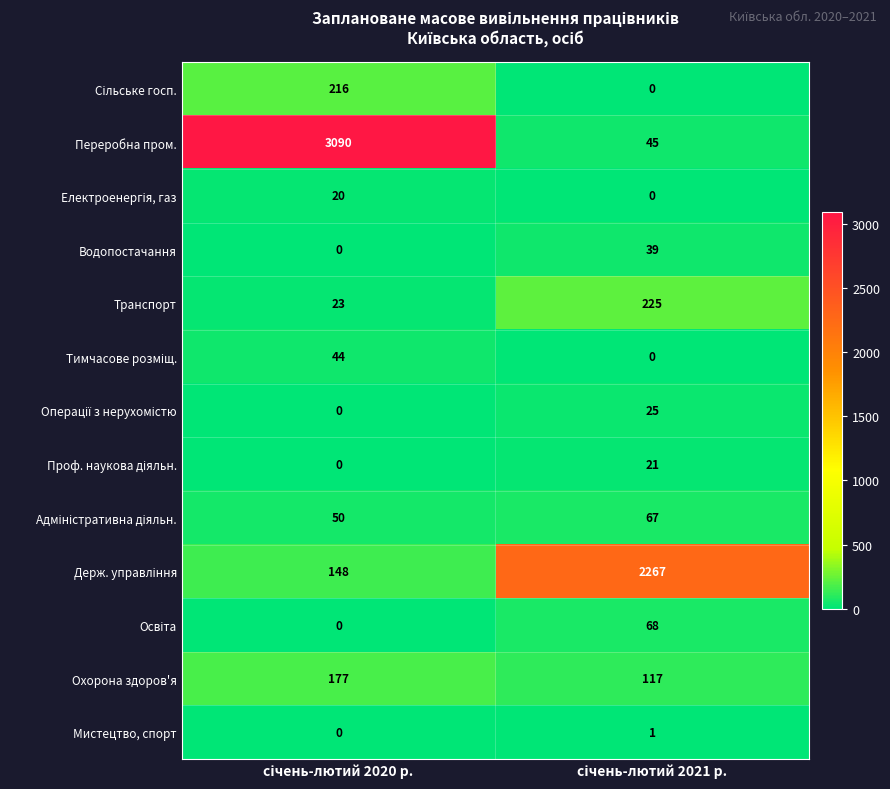

What is the maximum value shown in the chart?

3090